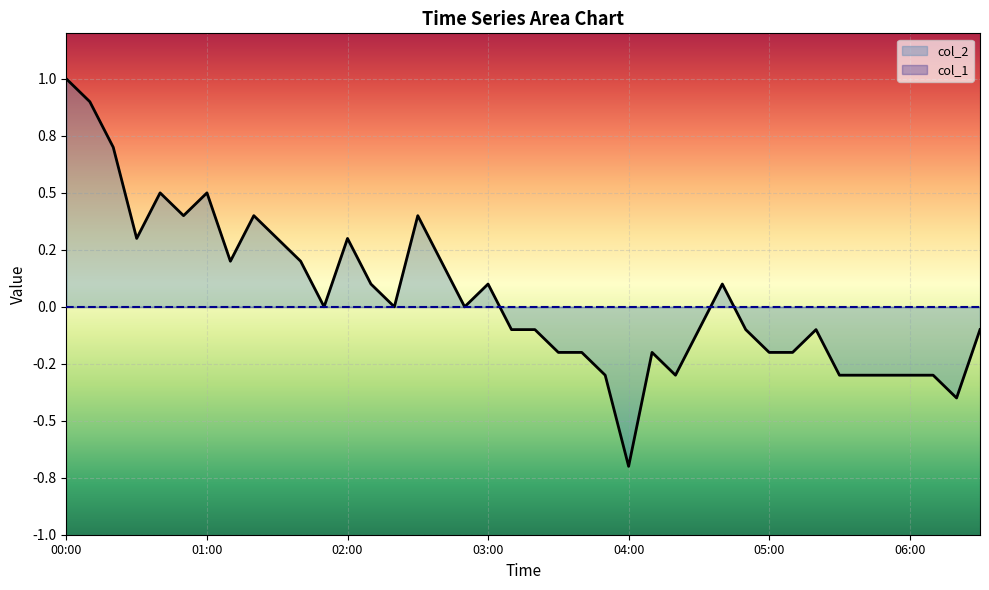

What is the sum of all values?

1.8